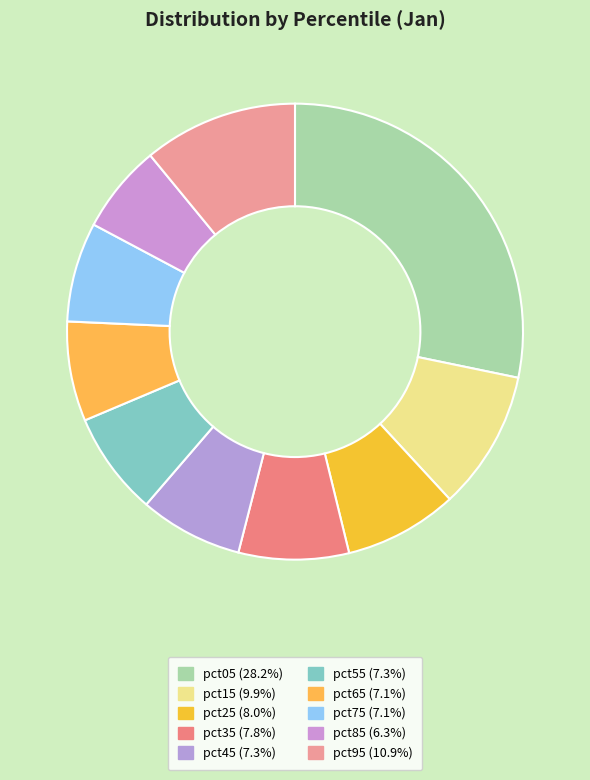

True or false: pct35 accounts for 1% of the total.

False